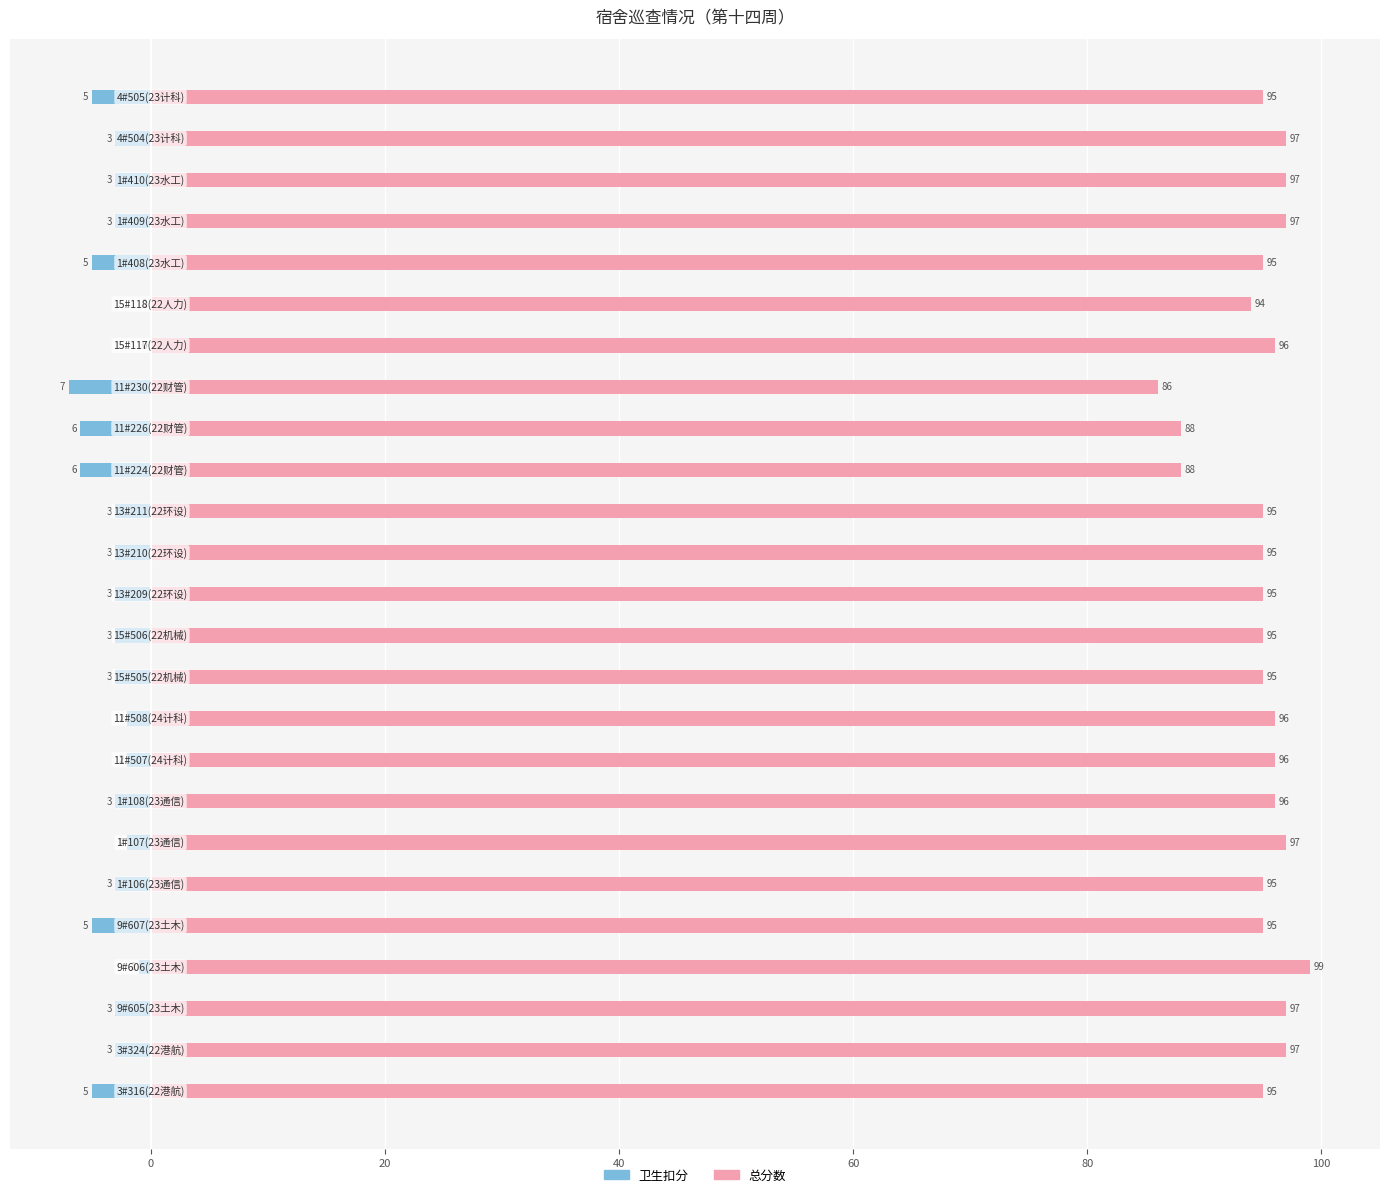

True or false: 总分数 has a value of 171 at 120.

False